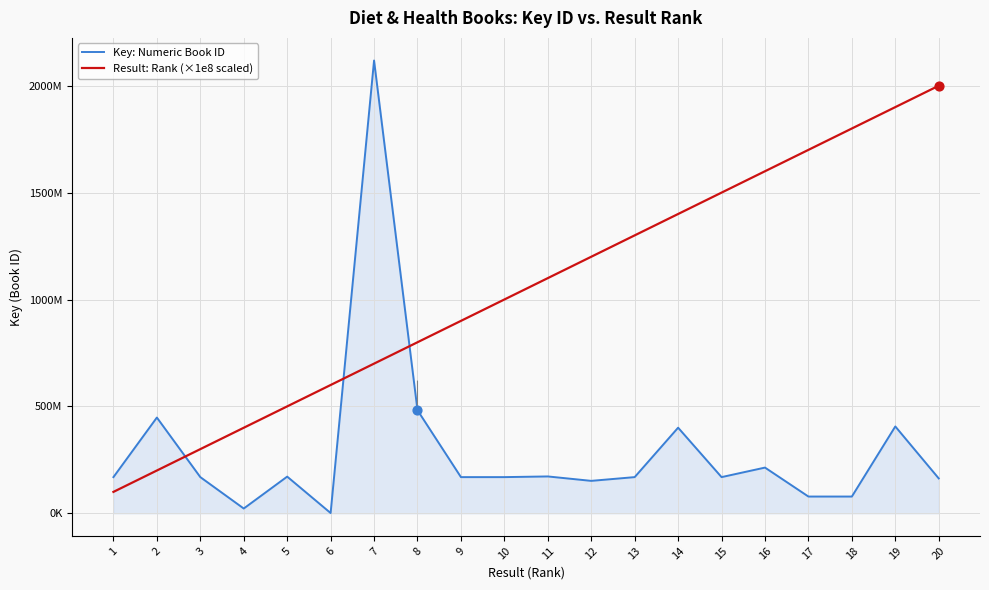

What are all the series names shown in the legend?

Key: Numeric Book ID, Result: Rank (×1e8 scaled)